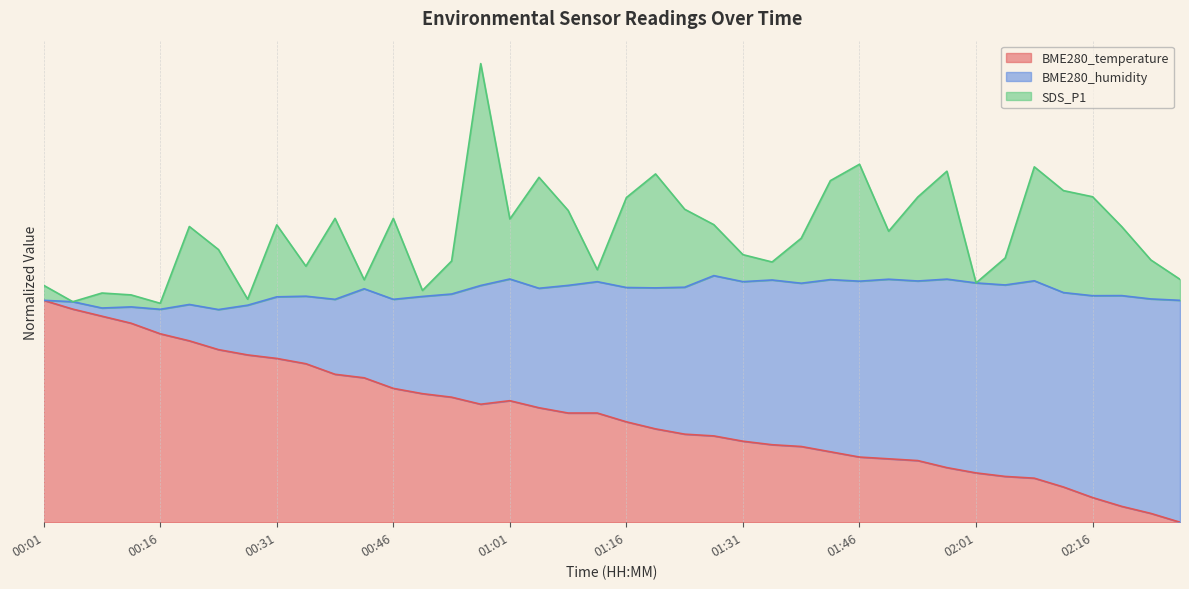

Is the value of SDS_P1 at 01:46 greater than the value of BME280_temperature at 02:08?

Yes